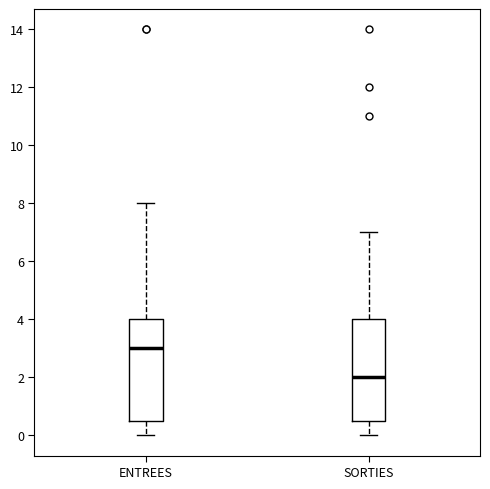

Where does the upper whisker of the box for ENTREES end on the y-axis? The values are not printed on the chart, so give them approximately, as read against the axis.

8.0